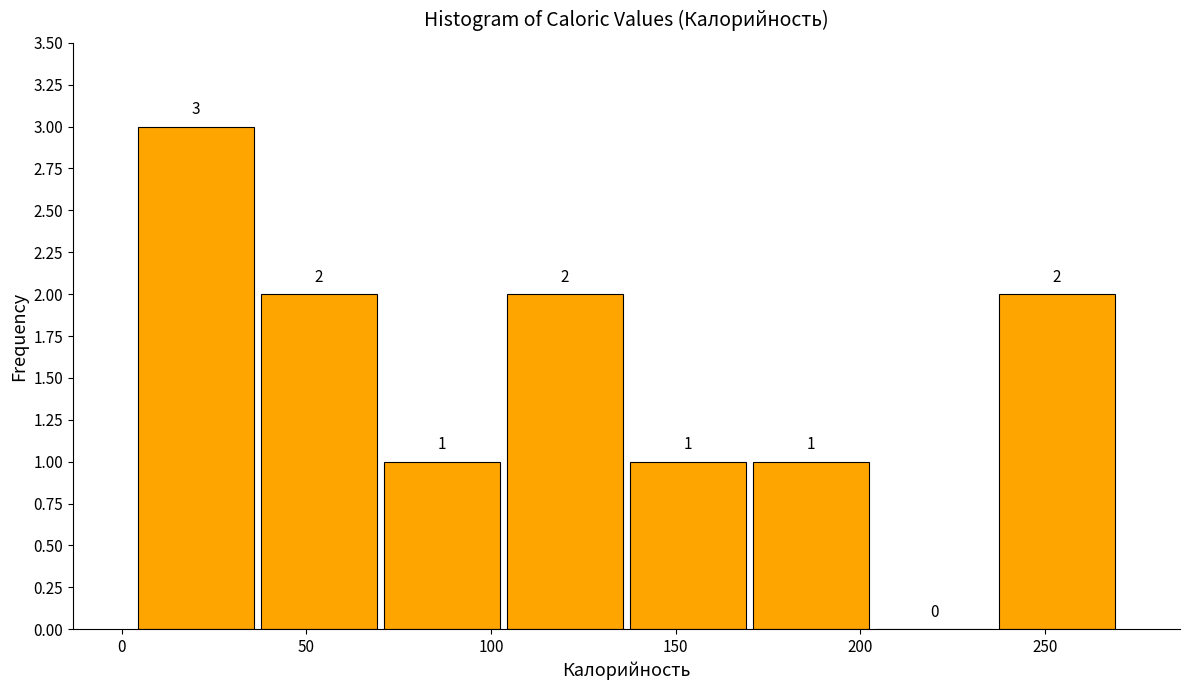

Which range on the x-axis has the tallest bar?

5 to 35